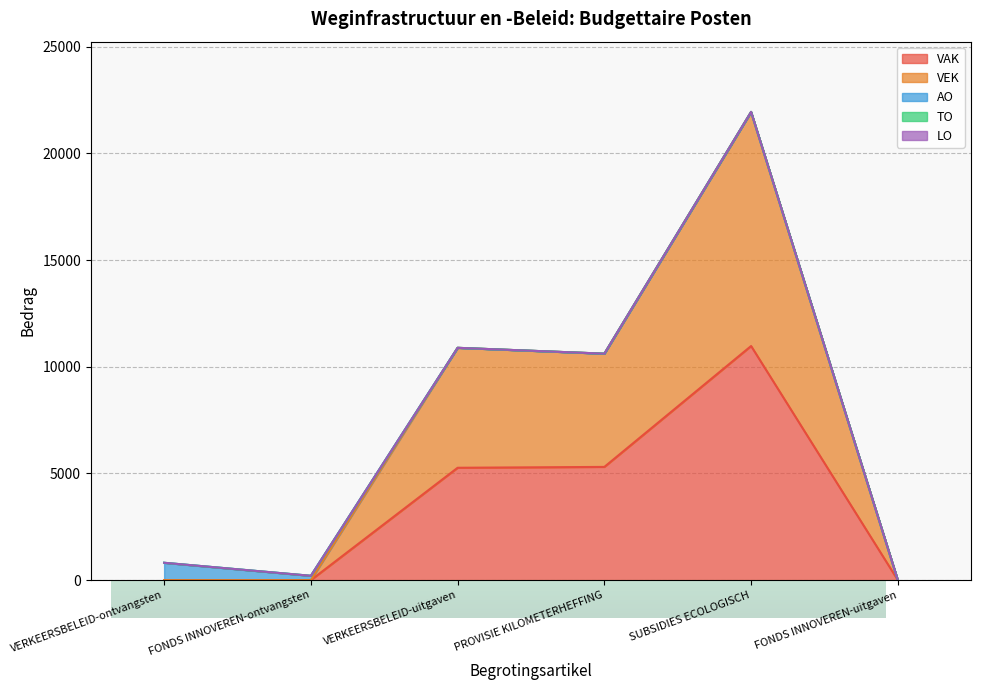

How many distinct data groups are displayed?

5